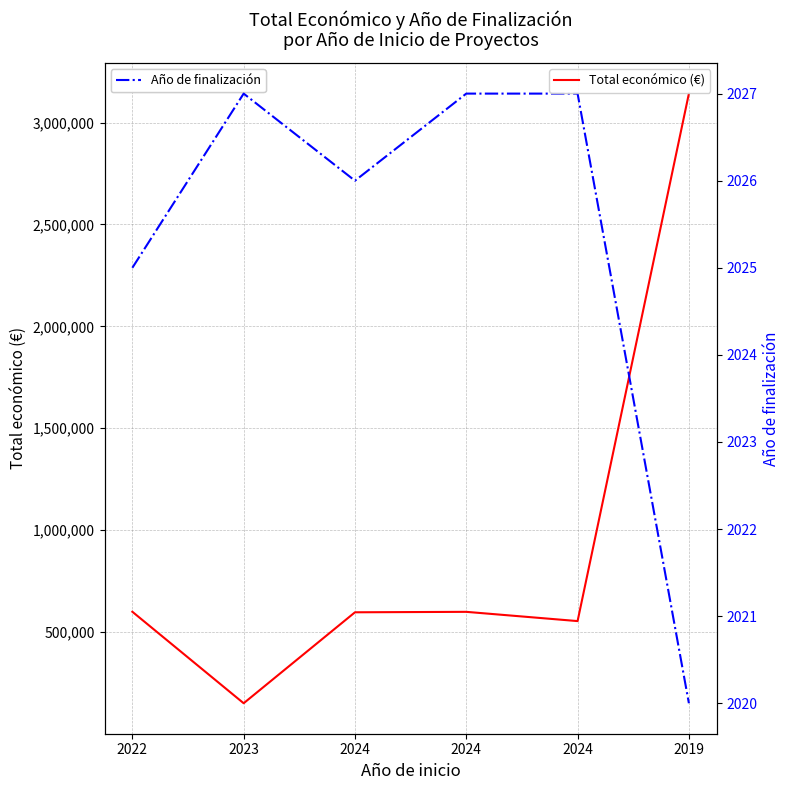

What is the smallest value displayed?

2020